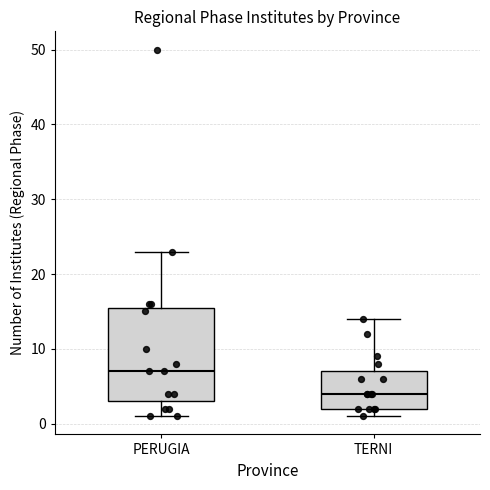

Which box has the lowest median line?

TERNI